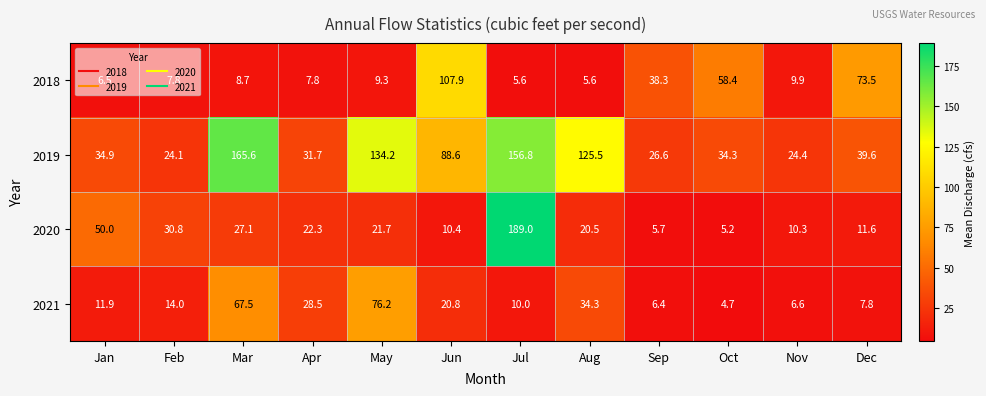

At which label does 2020 reach its peak?

Jul